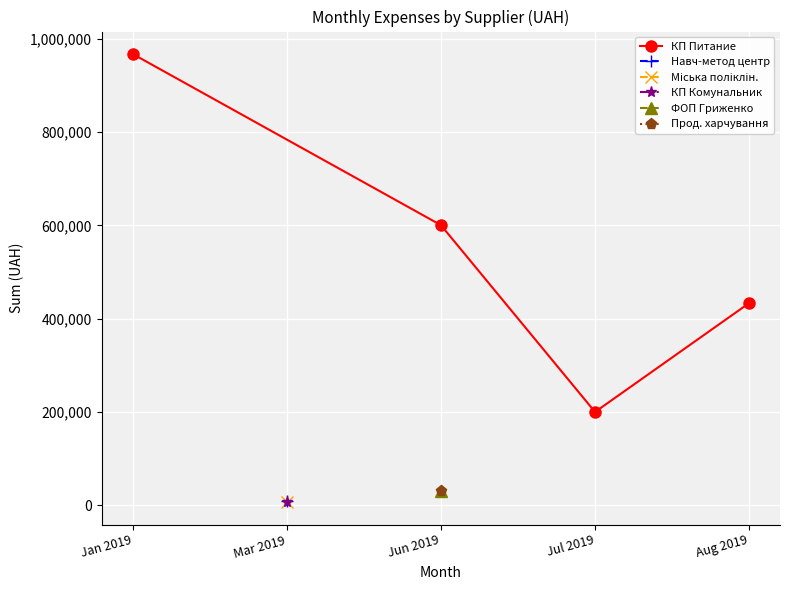

Rank the categories by КП Питание value from lowest to highest.

Jul 2019, Aug 2019, Jun 2019, Jan 2019